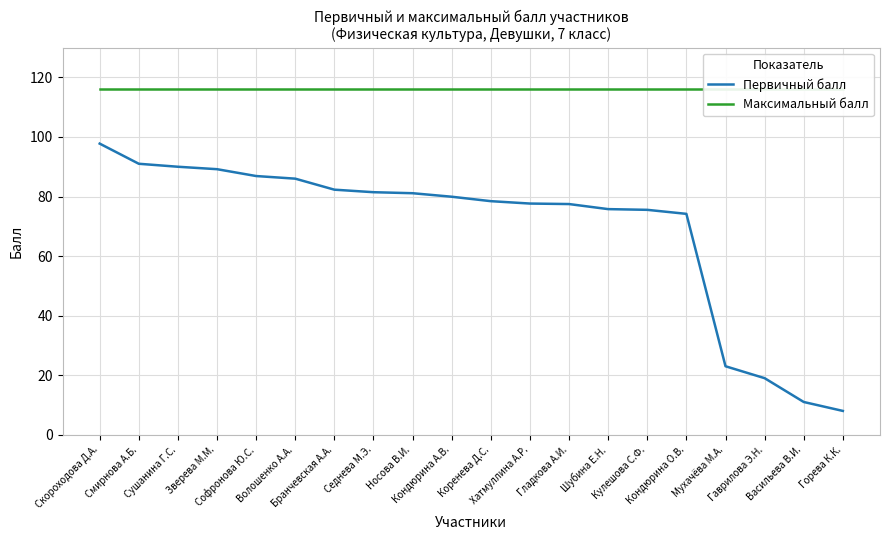

Which has a higher value, Смирнова А.Б. or Шубина Е.Н.?

Смирнова А.Б.